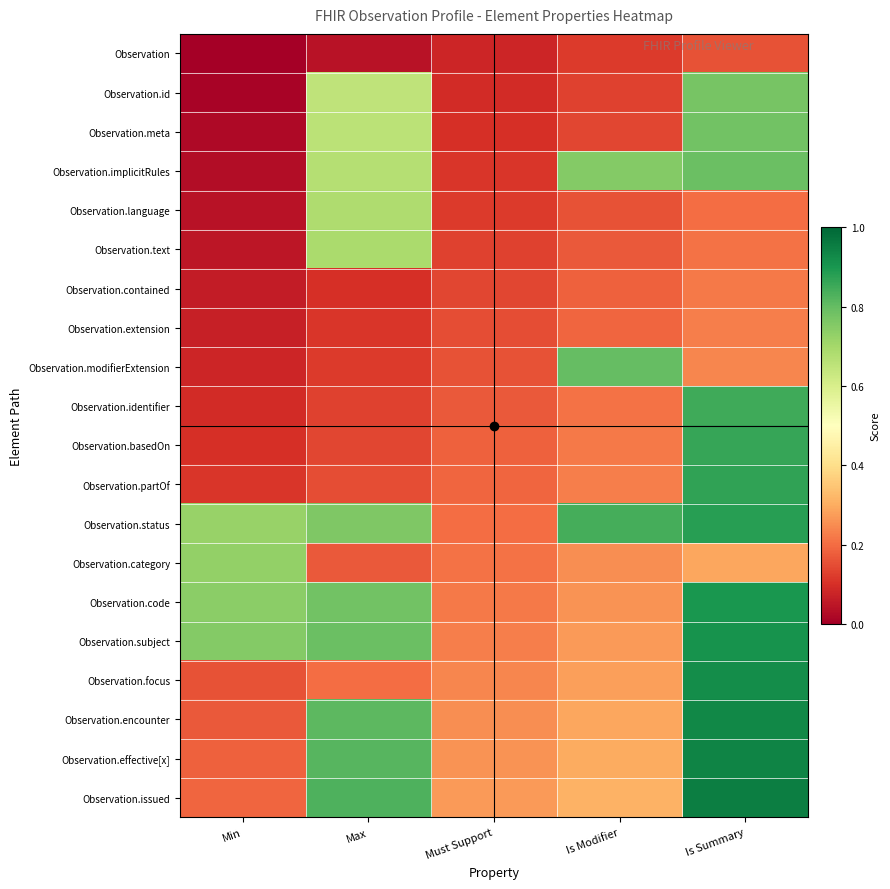

How many data points does each series have?

5